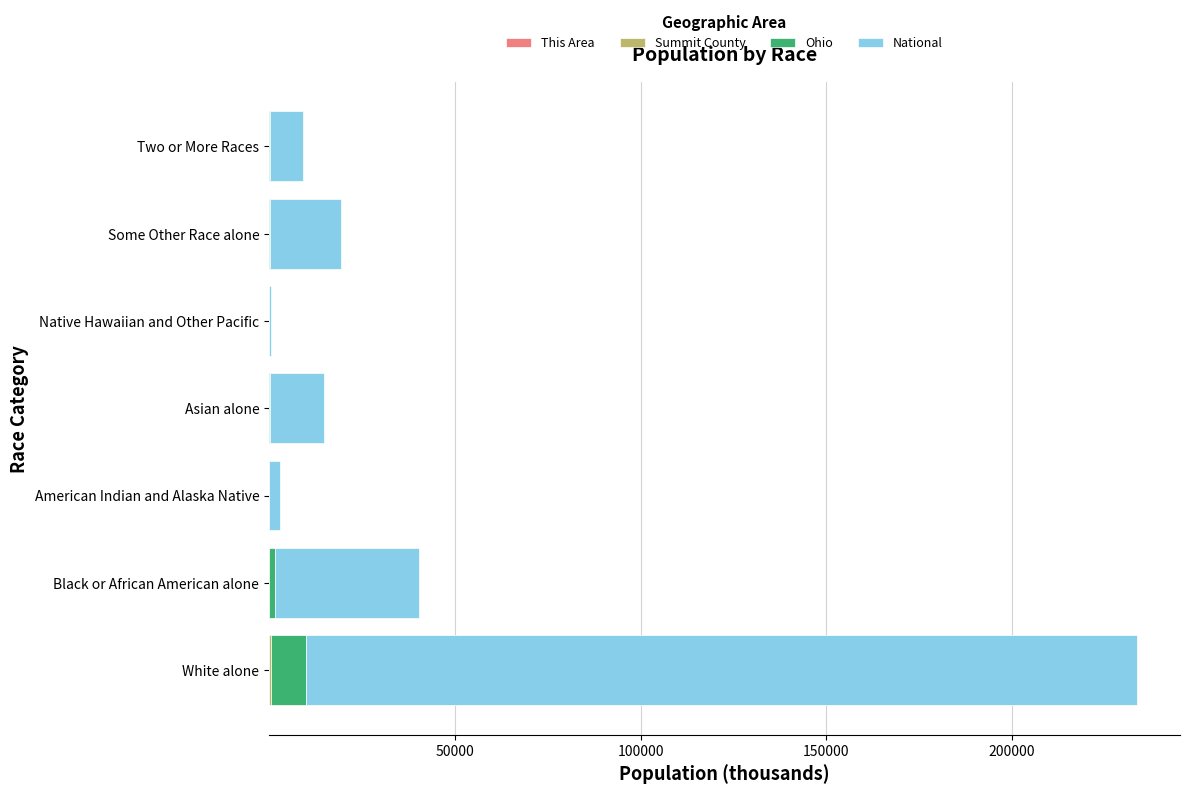

At which category is the sum across all series the highest?

White alone